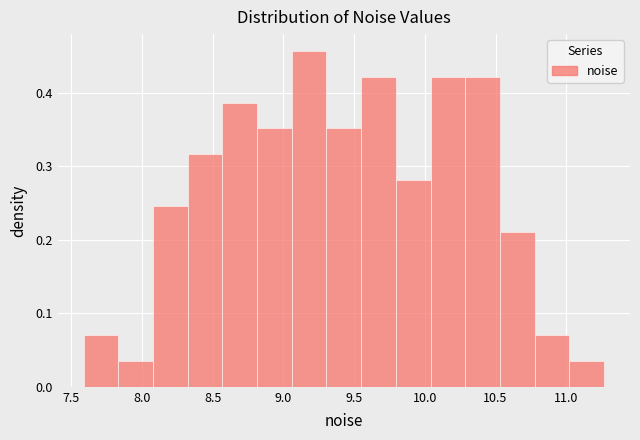

Reading left to right, list every bar in this chart as the range it spans on the x-axis followed by its height. Neither the bar edges nor the heights are printed on the chart, so give them approximately, as read against the axes.

7.60 to 7.85: 0.07
7.85 to 8.10: 0.04
8.10 to 8.30: 0.25
8.30 to 8.55: 0.32
8.55 to 8.80: 0.39
8.80 to 9.05: 0.35
9.05 to 9.30: 0.46
9.30 to 9.55: 0.35
9.55 to 9.80: 0.42
9.80 to 10.05: 0.28
10.05 to 10.30: 0.42
10.30 to 10.55: 0.42
10.55 to 10.80: 0.21
10.80 to 11.00: 0.07
11.00 to 11.25: 0.04